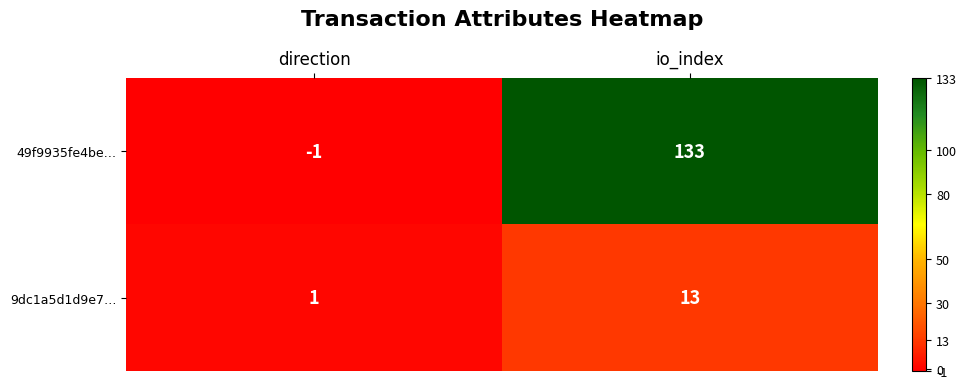

Which series changed the most between direction and io_index?

49f9935fe4be…